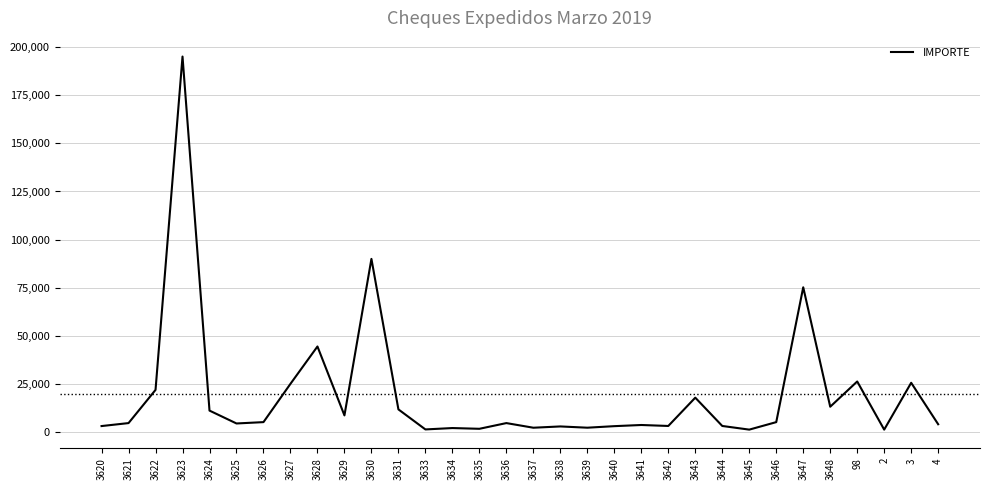

Is it true that the value at 3647 is 75152.5?

True